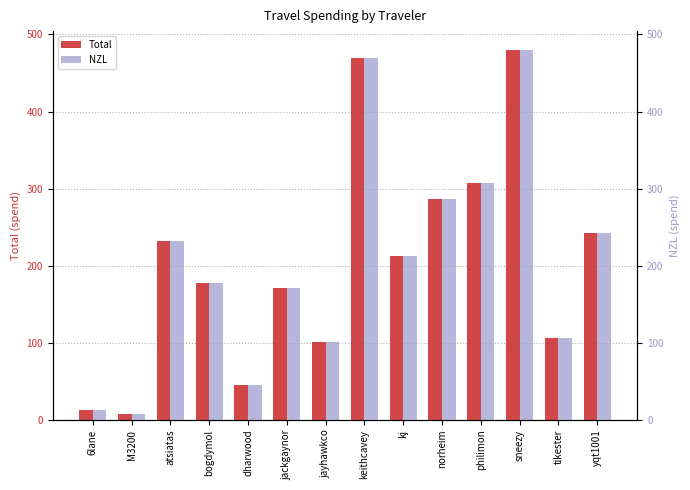

The NZL series shows 397.9 at atsiatas. True or false?

False